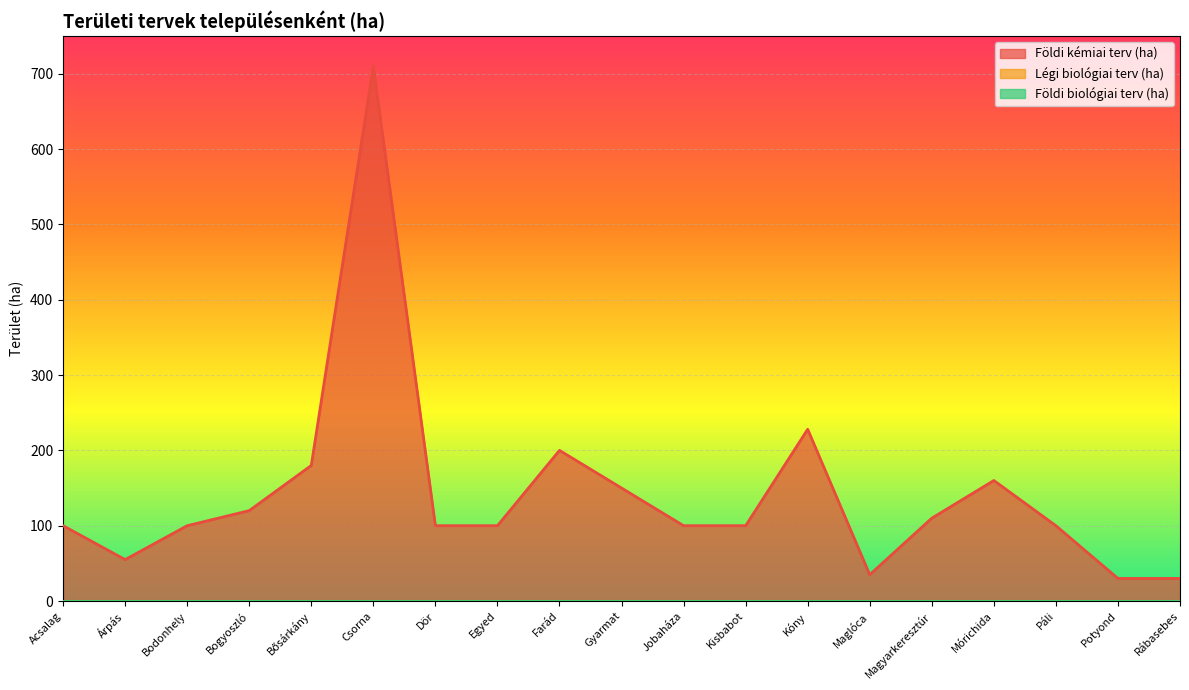

How many lines are shown in the chart?

3